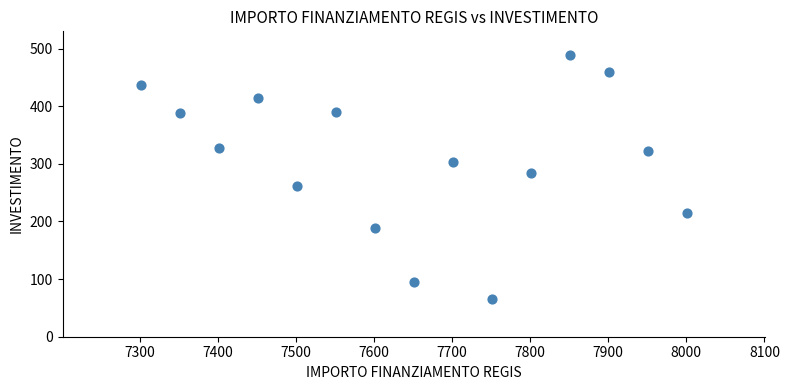

What is the range of X values (max minus min)?

700